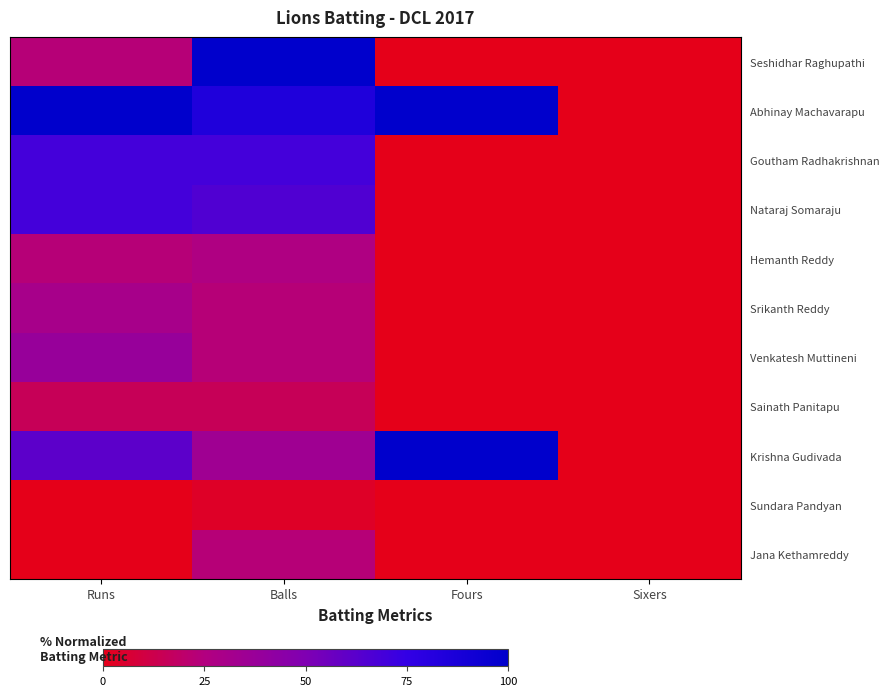

Rank the series at Balls from lowest to highest value.

Sundara Pandyan, Sainath Panitapu, Srikanth Reddy, Venkatesh Muttineni, Jana Kethamreddy, Hemanth Reddy, Krishna Gudivada, Nataraj Somaraju, Goutham Radhakrishnan, Abhinay Machavarapu, Seshidhar Raghupathi